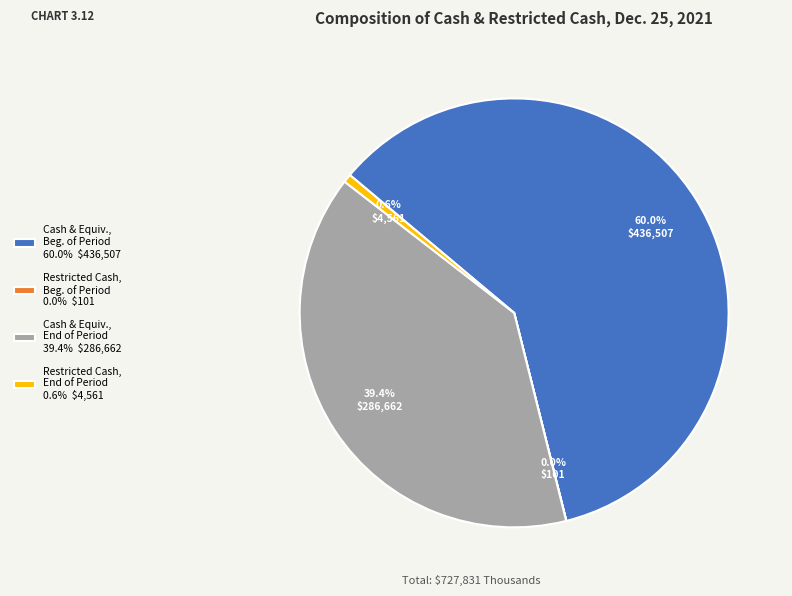

What portion of the pie excludes Cash & Equiv., End of Period 39.4% $286,662?

60.6%